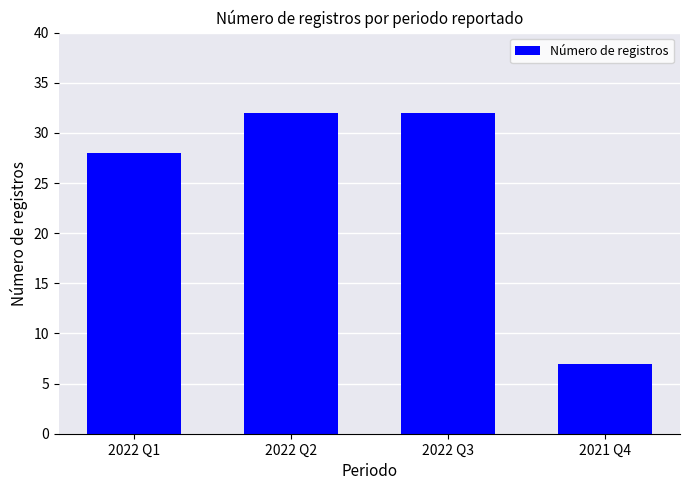

Does the chart contain any negative values?

No